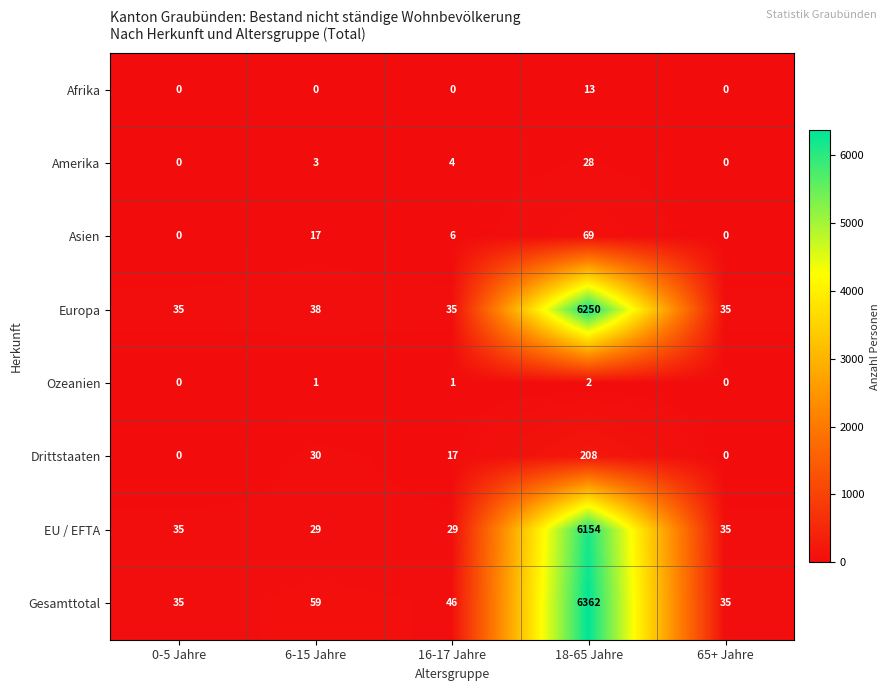

At which label is Europa closest to 3142?

6-15 Jahre